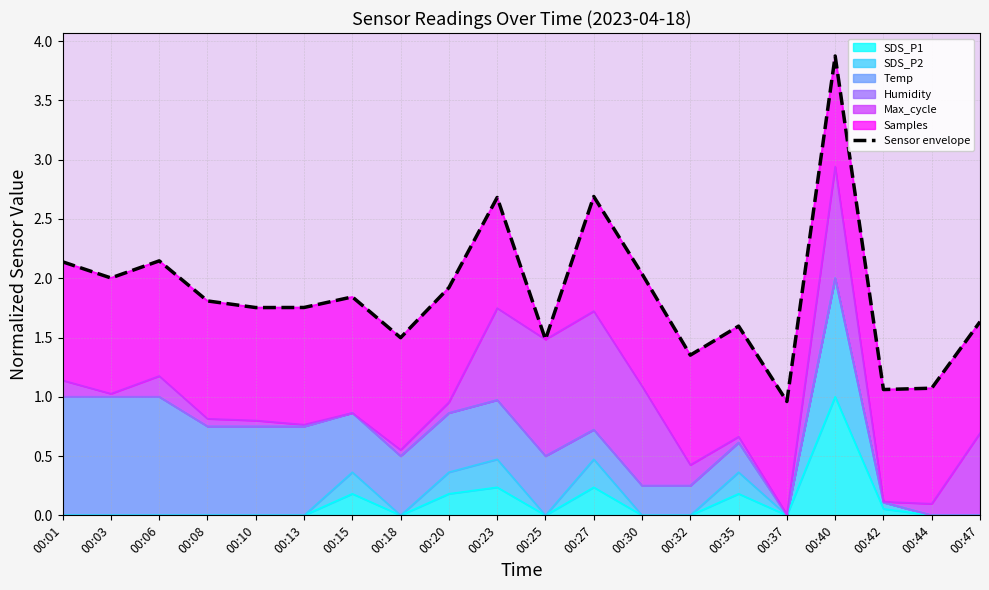

How many points are higher than both their immediate neighbors (excluding endpoints)?

6